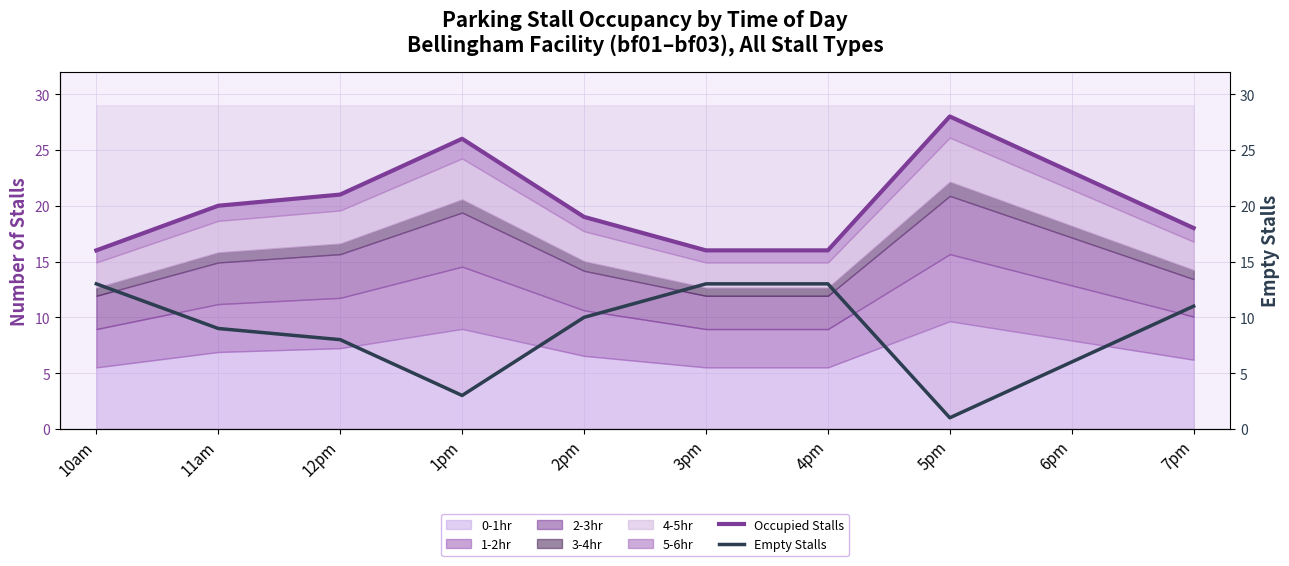

What is the total value across all series at 1pm?

29